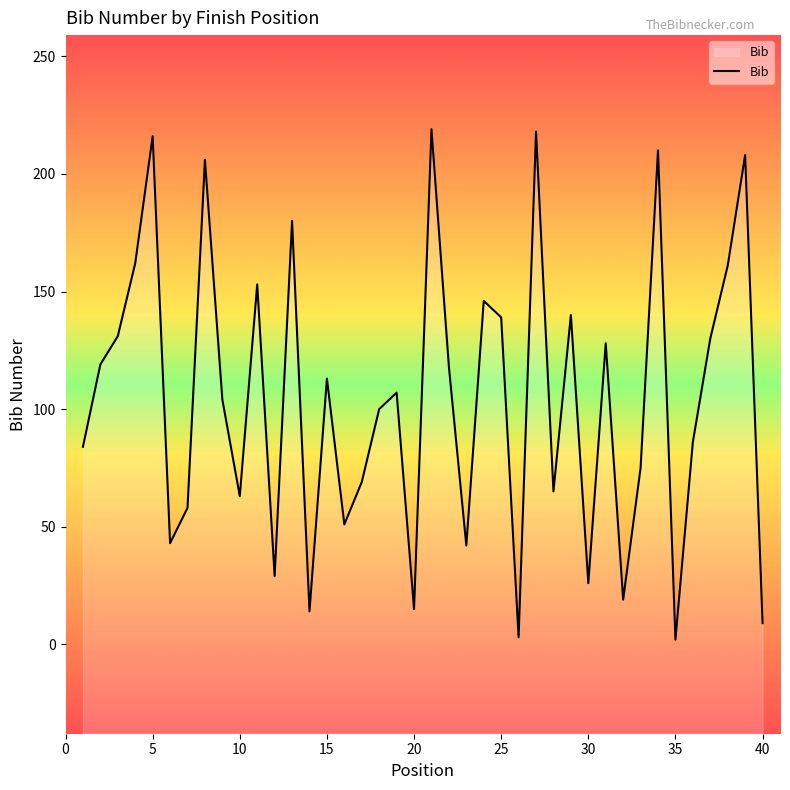

The chart shows a value of 84 at 38. True or false?

False